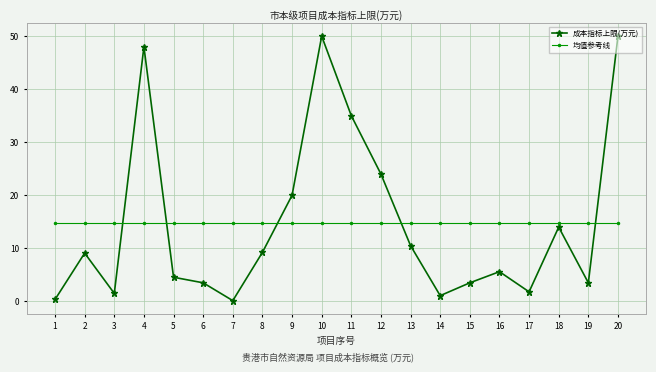

What is the spread (max minus min) of values at 2?

5.7